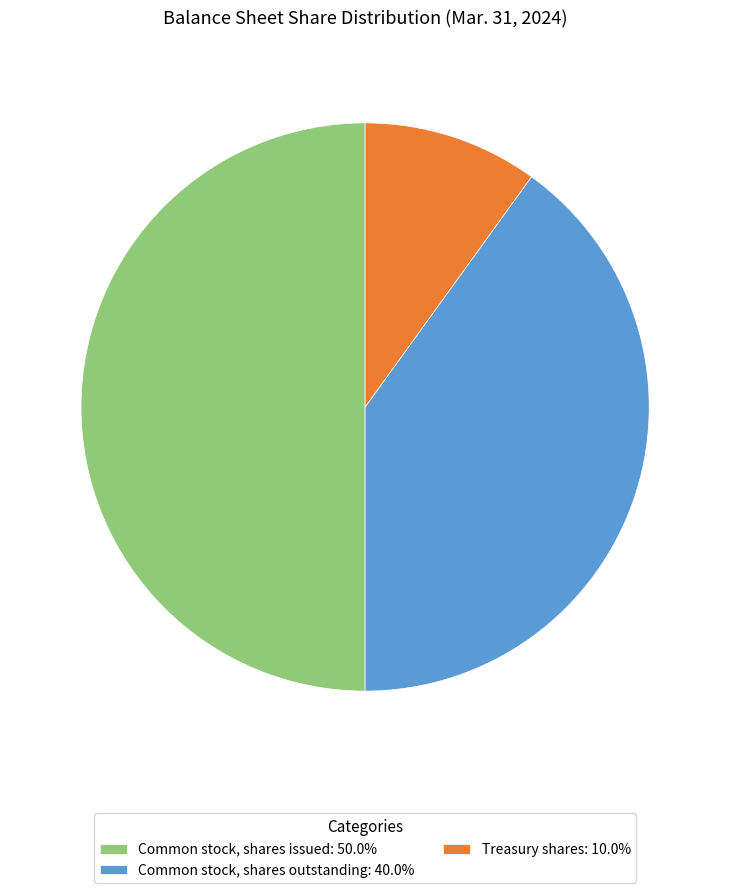

Which slice is the largest?

Common stock, shares issued